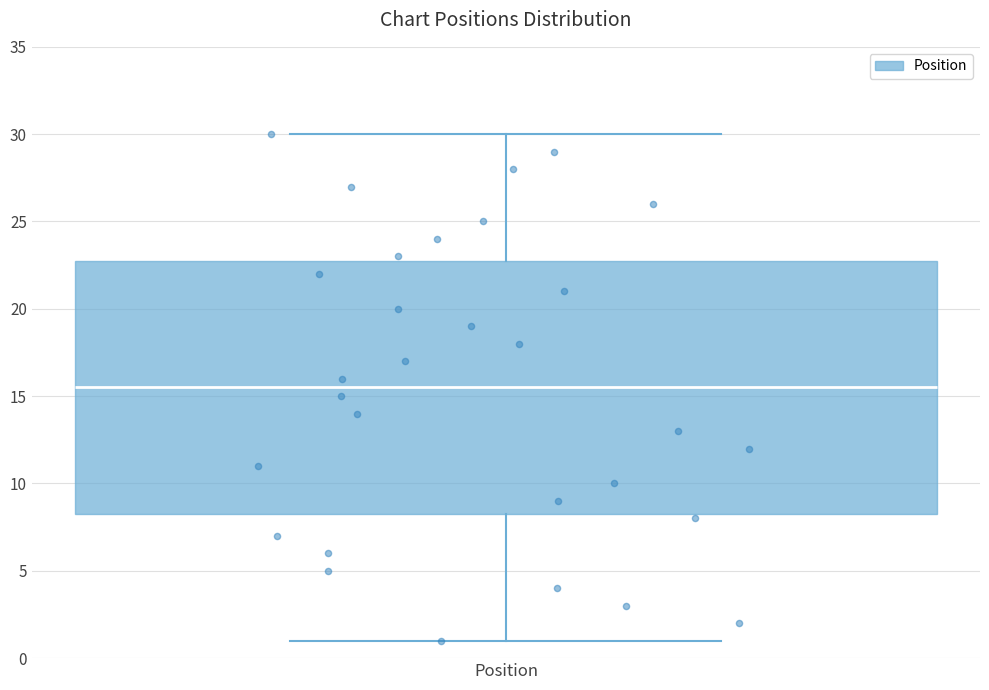

Transcribe this box plot: give where the median line is, the range the box spans, and where the two whiskers end, as read against the y-axis. The values are not printed on the chart, so give them approximately, as read against the axis.

median 15.5, box 8.5 to 23.0, whiskers 1.0 to 30.0